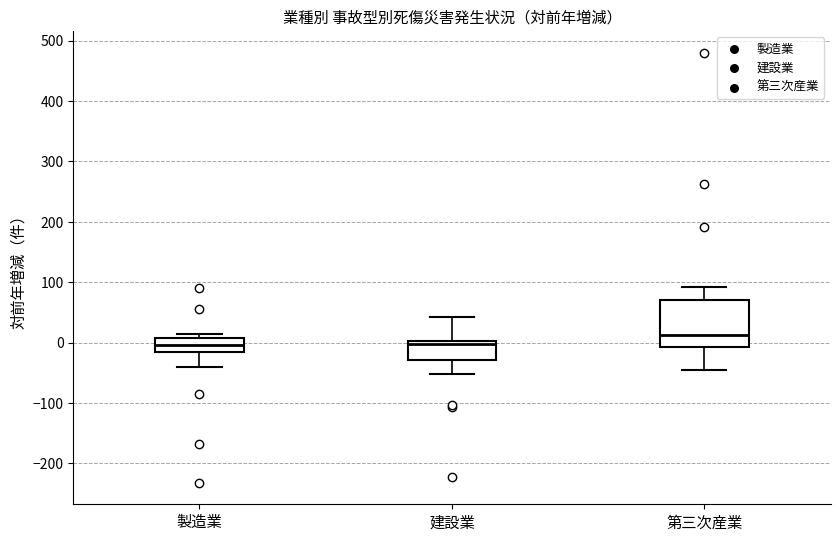

Reading left to right, transcribe this box plot: for each box, give where its median line is, the range the box spans, and where its two whiskers end, as read against the y-axis. The values are not printed on the chart, so give them approximately, as read against the axis.

製造業: median 0, box -10 to 10, whiskers -40 to 20
建設業: median 0 (just below the box's upper edge), box -30 to 0, whiskers -50 to 40
第三次産業: median 10, box -10 to 70, whiskers -50 to 90